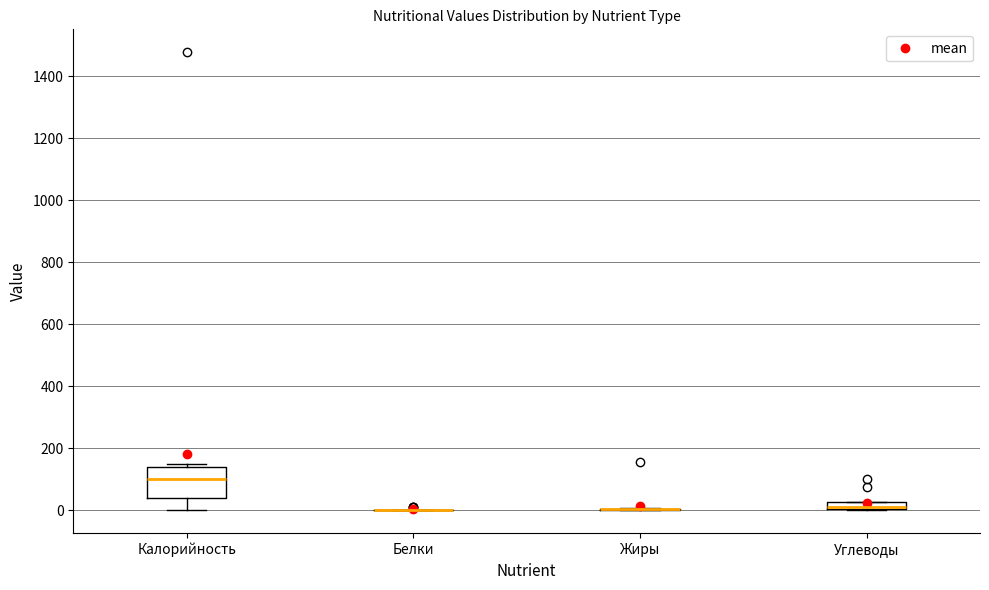

Comparing the boxes themselves (not the whiskers), which one is the tallest?

Калорийность